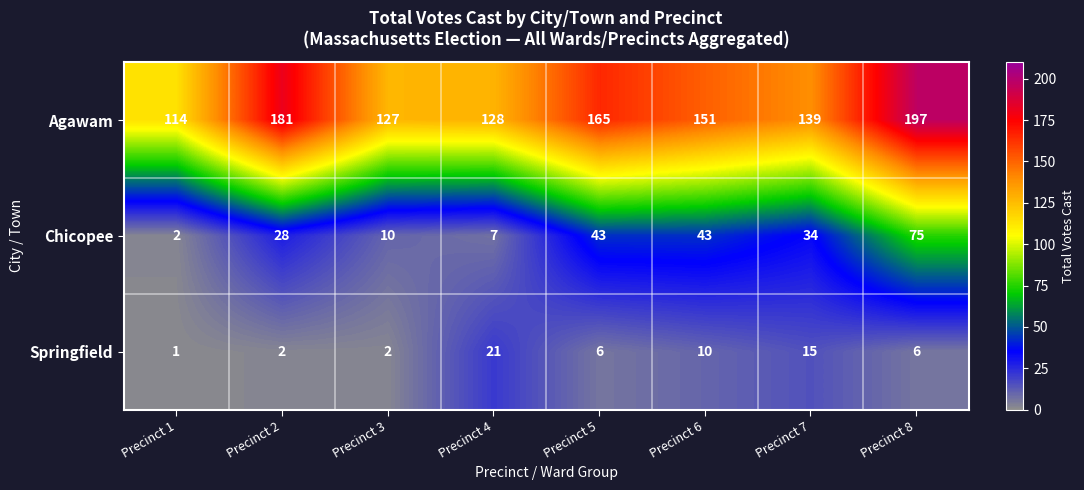

Which series has the widest spread of values?

Agawam